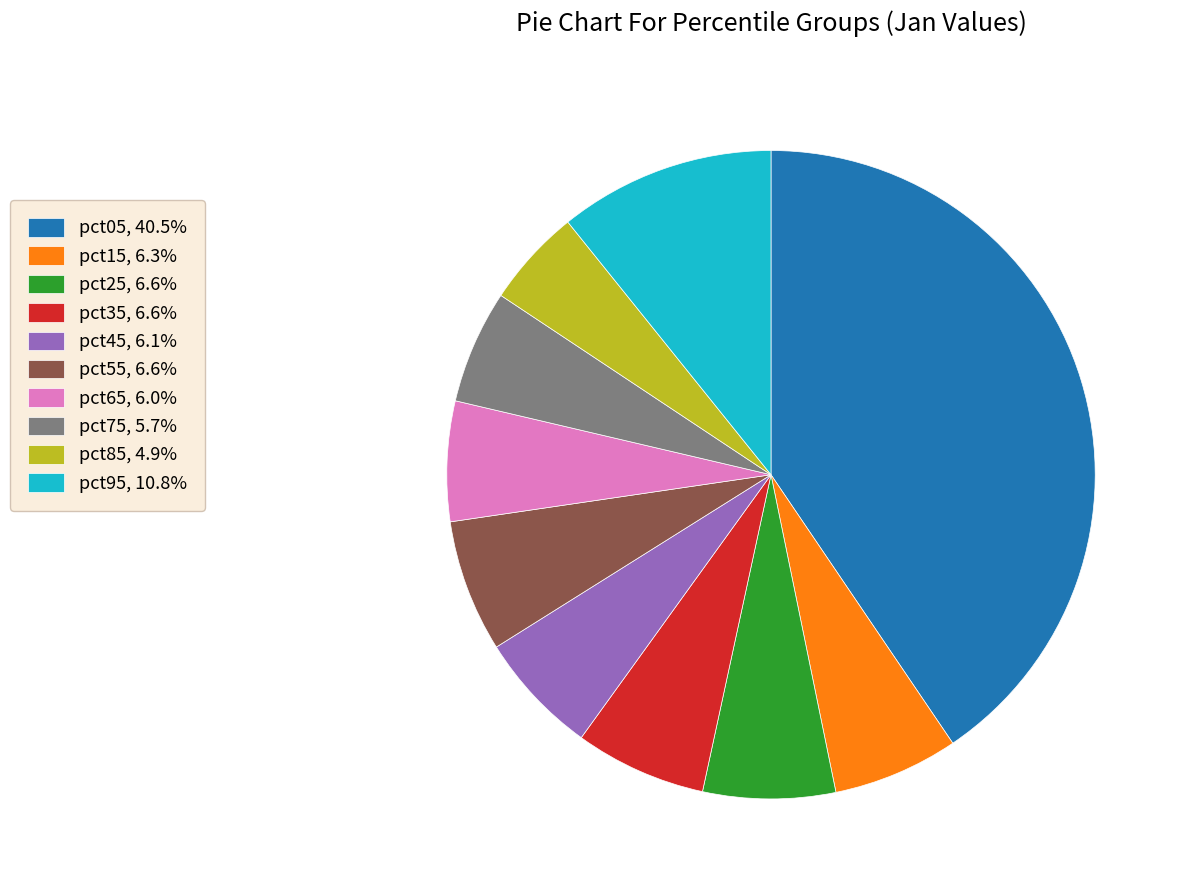

Is there any slice that represents more than half of the pie?

No